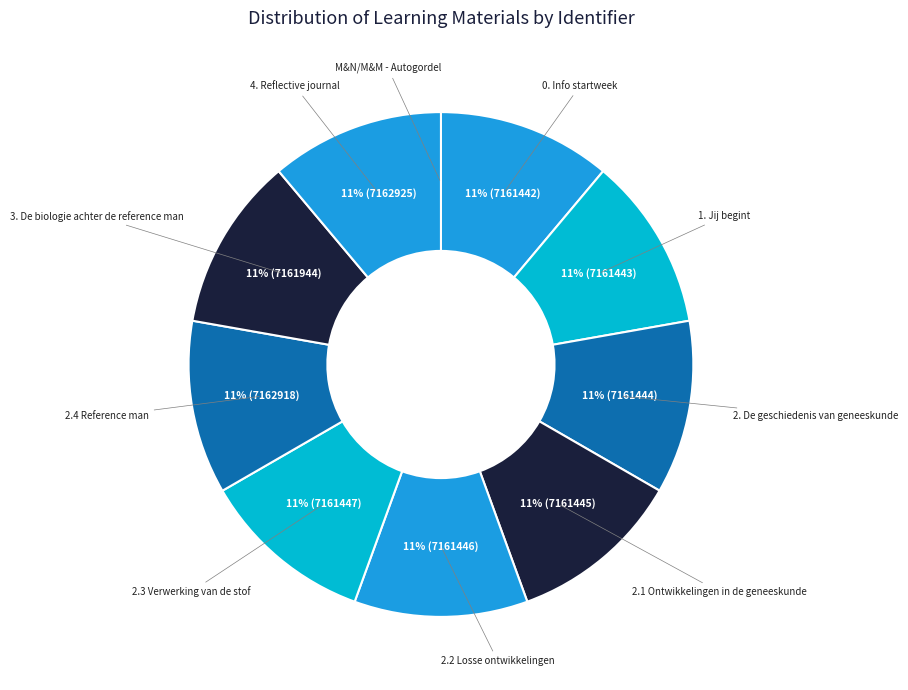

What is the largest slice in the pie chart?

4. Reflective journal